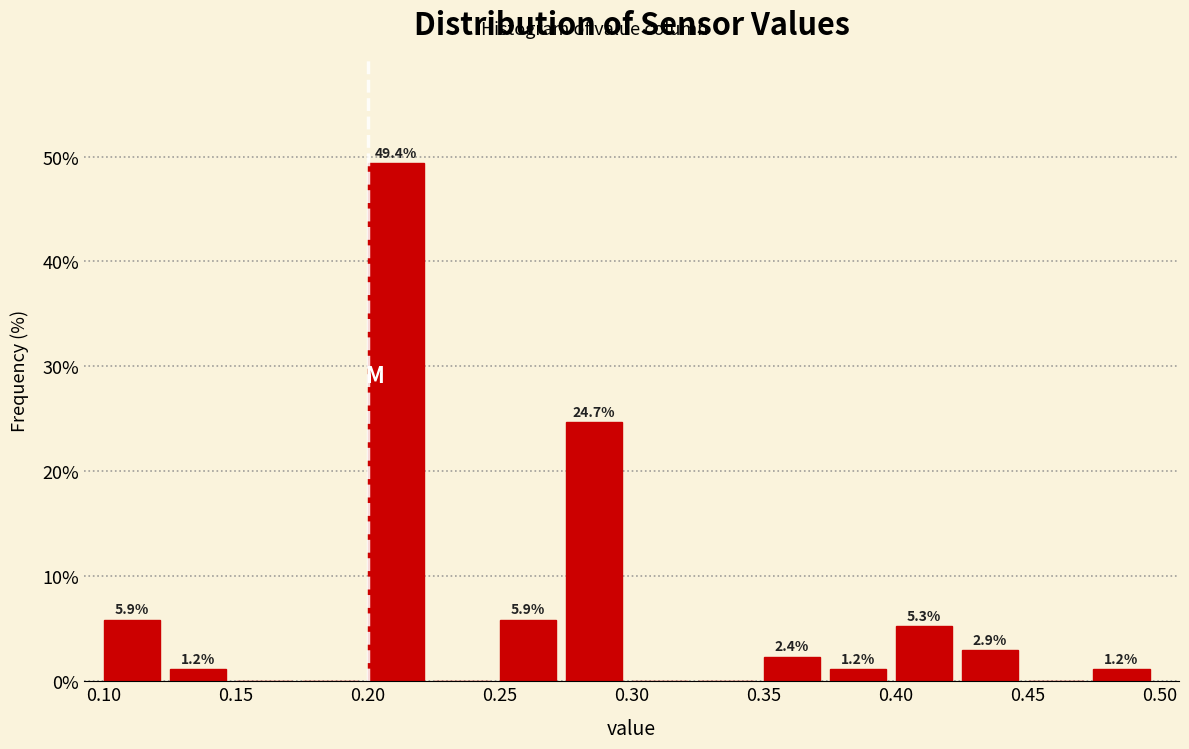

Over which range of the x-axis is the bar tallest?

0.200 to 0.225